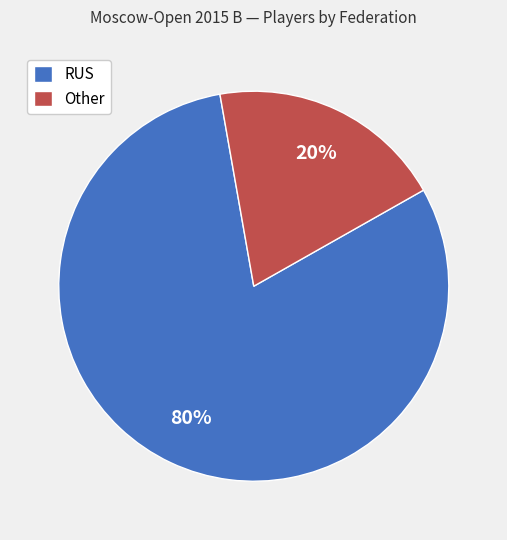

To the nearest percent, what percentage of the pie is RUS?

80%